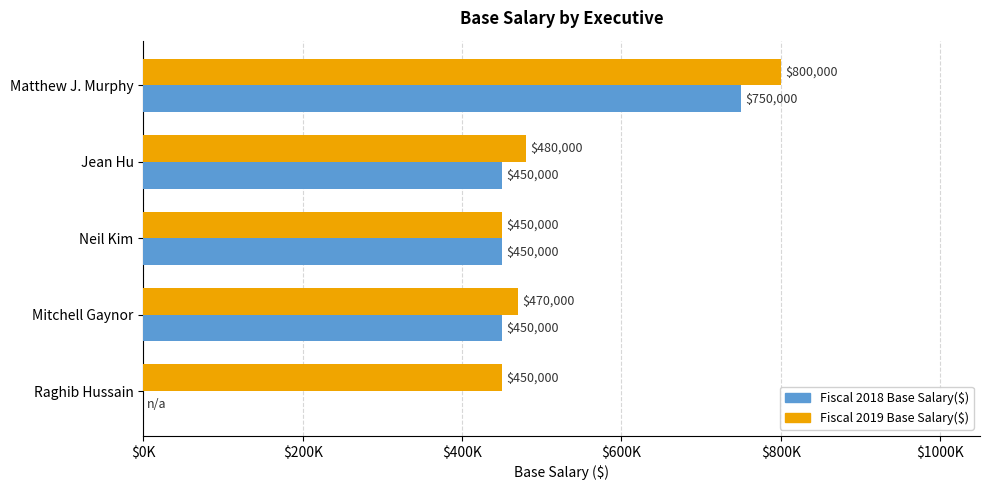

Rank the series by their maximum value, from highest to lowest.

Fiscal 2019 Base Salary($), Fiscal 2018 Base Salary($)